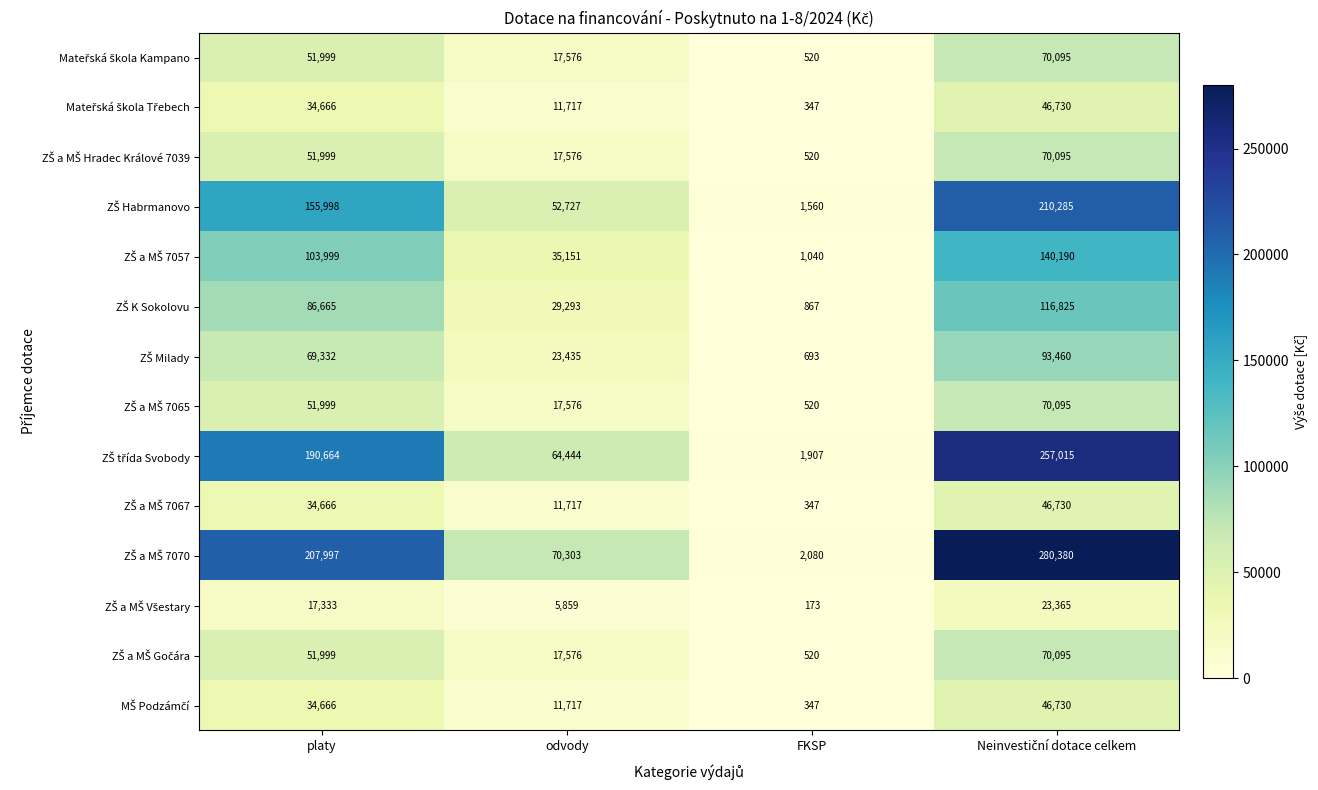

Which label corresponds to the smallest value in the chart?

FKSP